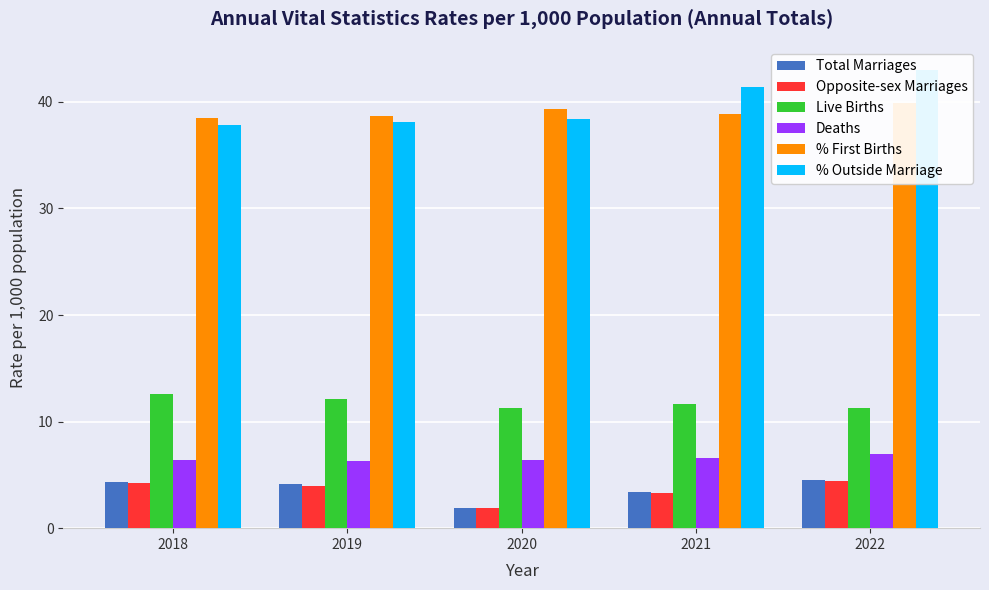

What is the approximate value of % Outside Marriage at 2020?

38.4